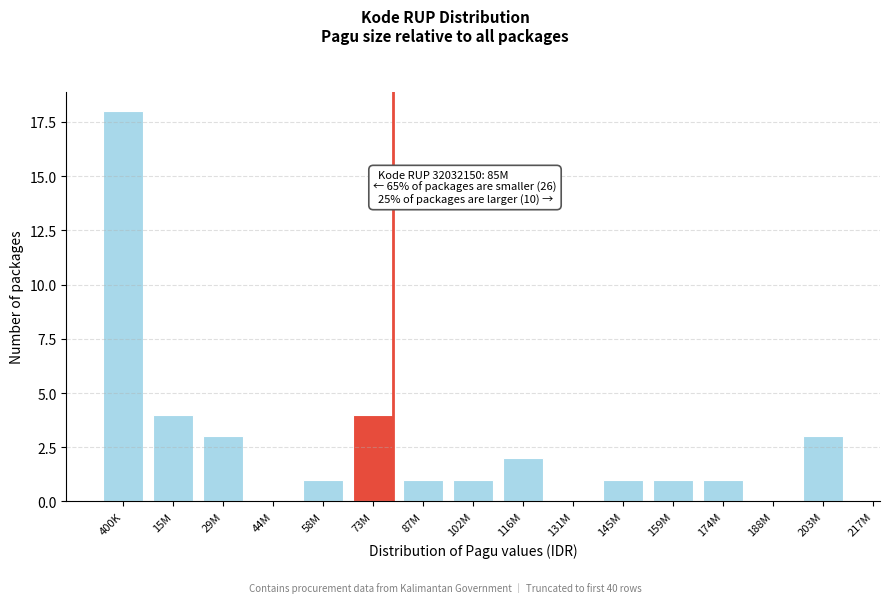

Reading right to left, what are all the values shown in this chart?

203M=3	188M=0	174M=1	159M=1	145M=1	131M=0	116M=2	102M=1	87M=1	73M=4	58M=1	44M=0	29M=3	15M=4	400K=18